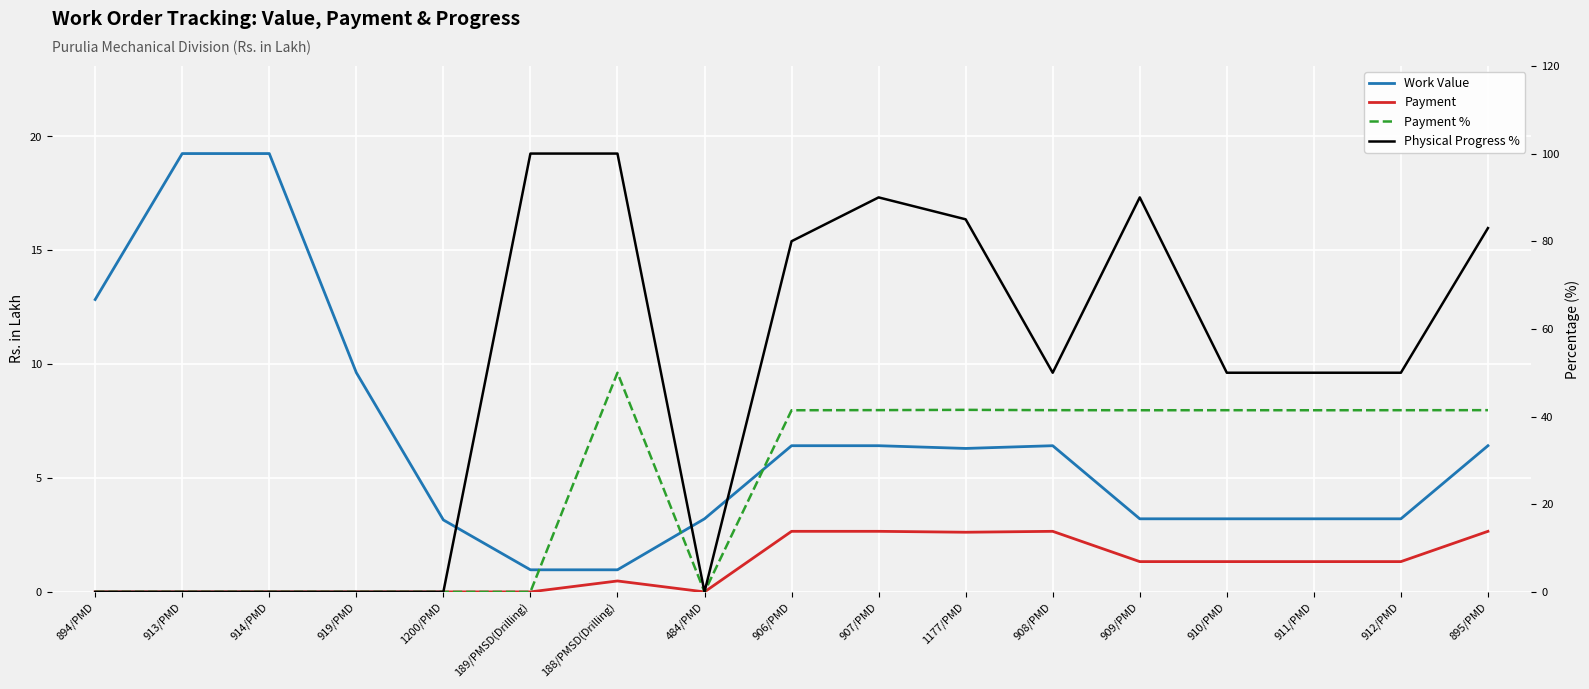

True or false: Payment and Work Value intersect in this chart.

False